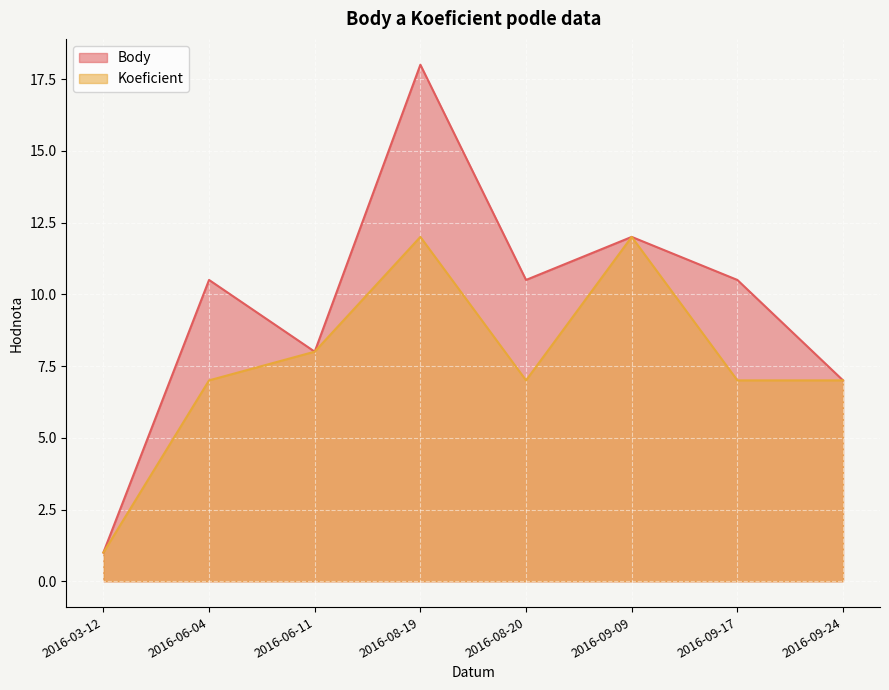

List the series in order of their peak value, highest first.

Body, Koeficient